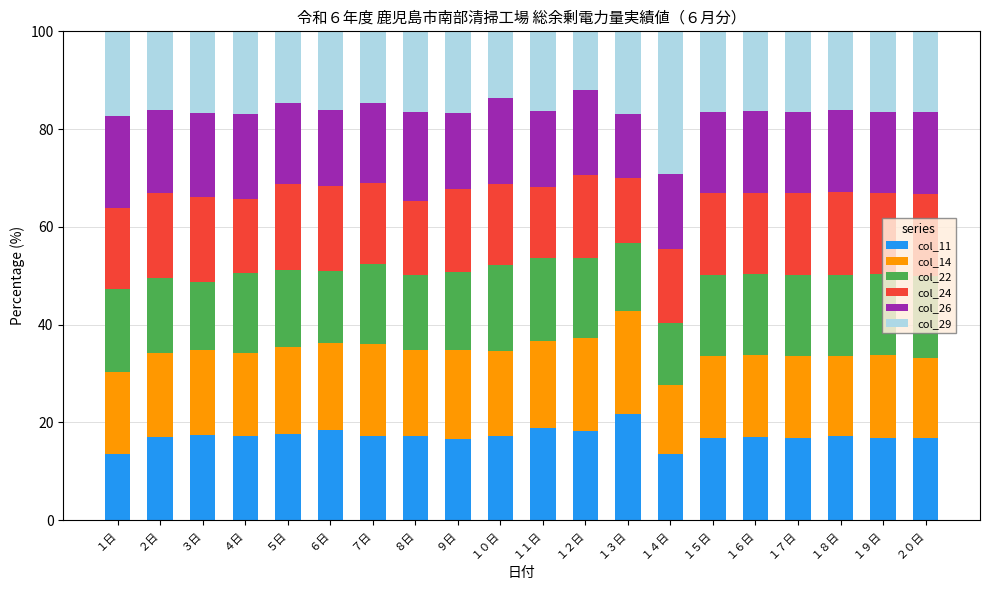

Count the number of data series in this chart.

6